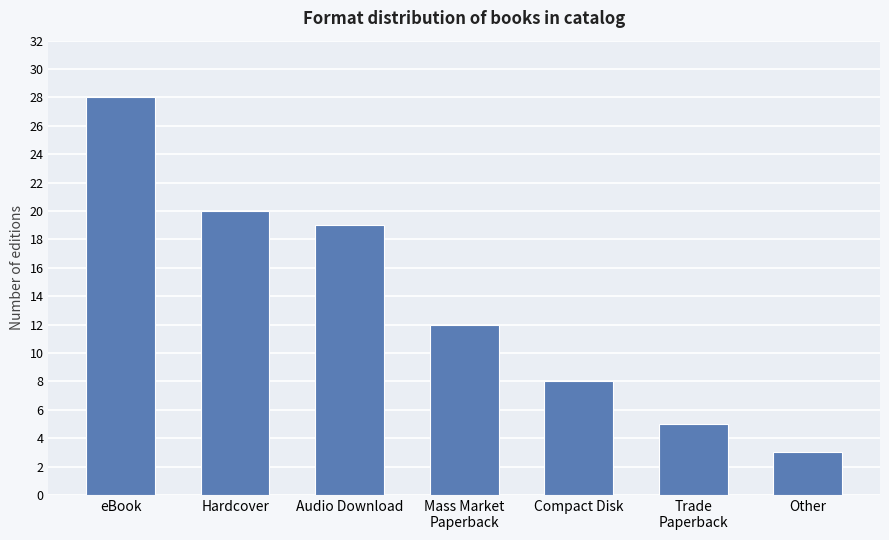

At which category does the chart reach its peak across all series?

eBook